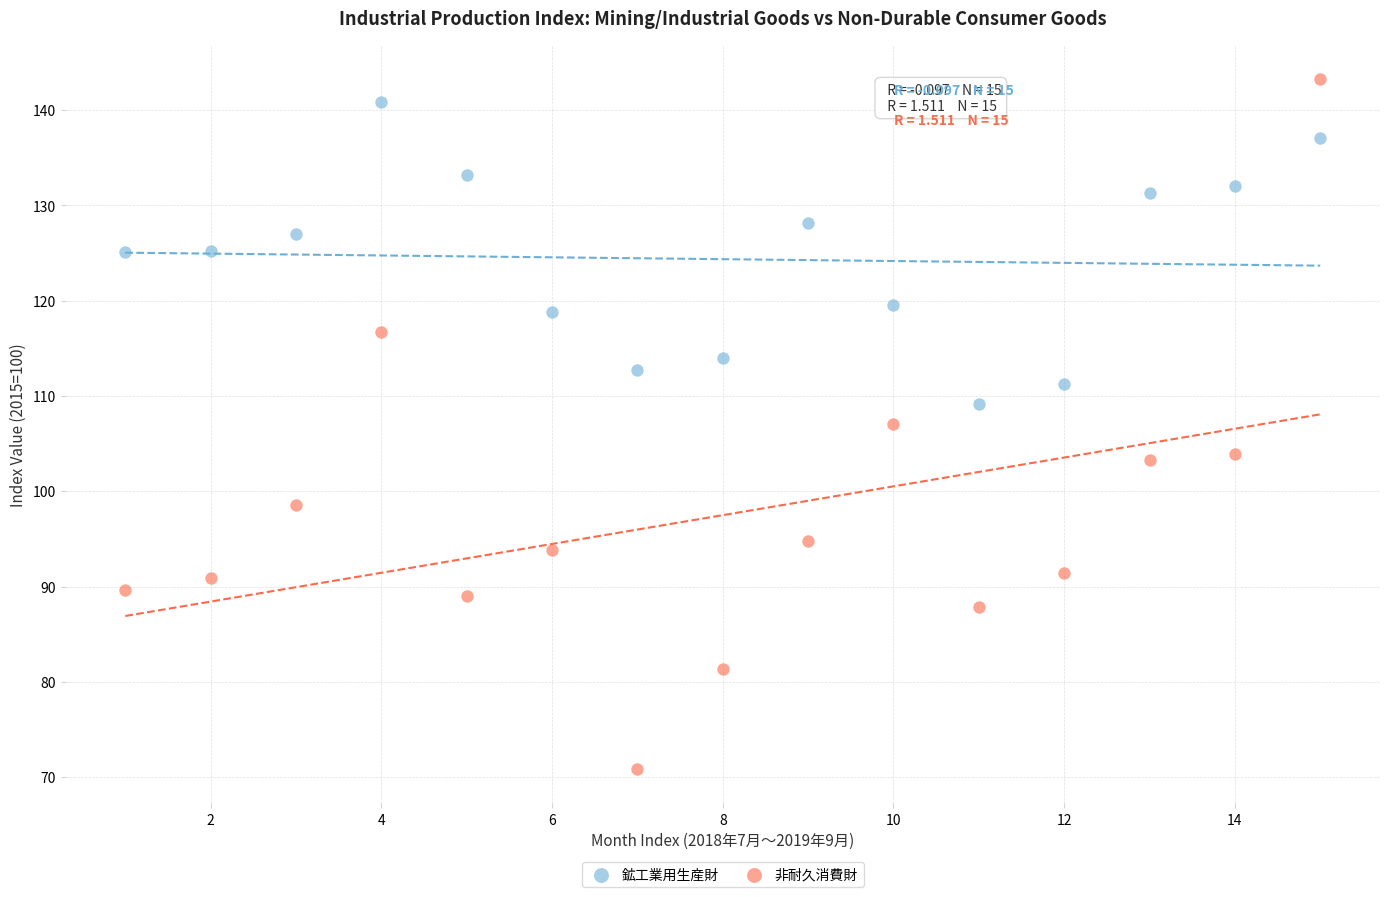

Which series contains the highest Y value?

非耐久消費財